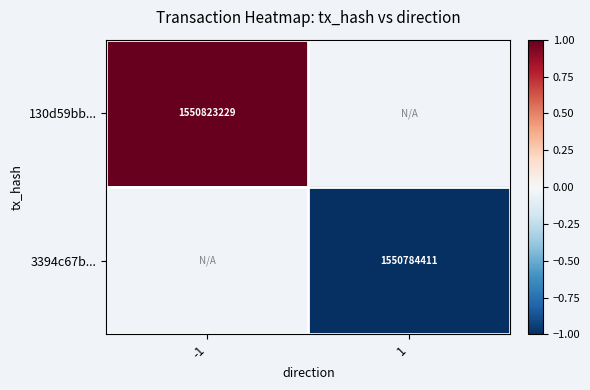

Is it true that 3394c67b... equals 1550784411 at 1?

True